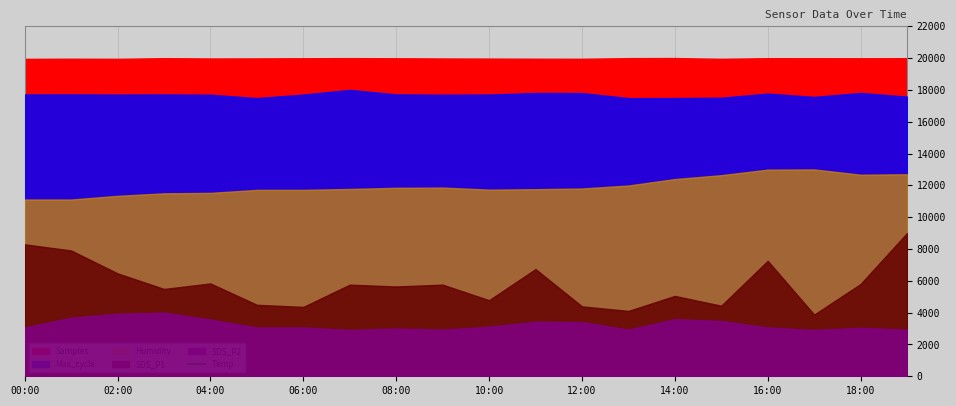

At which label is the value closest to 23400?

00:00